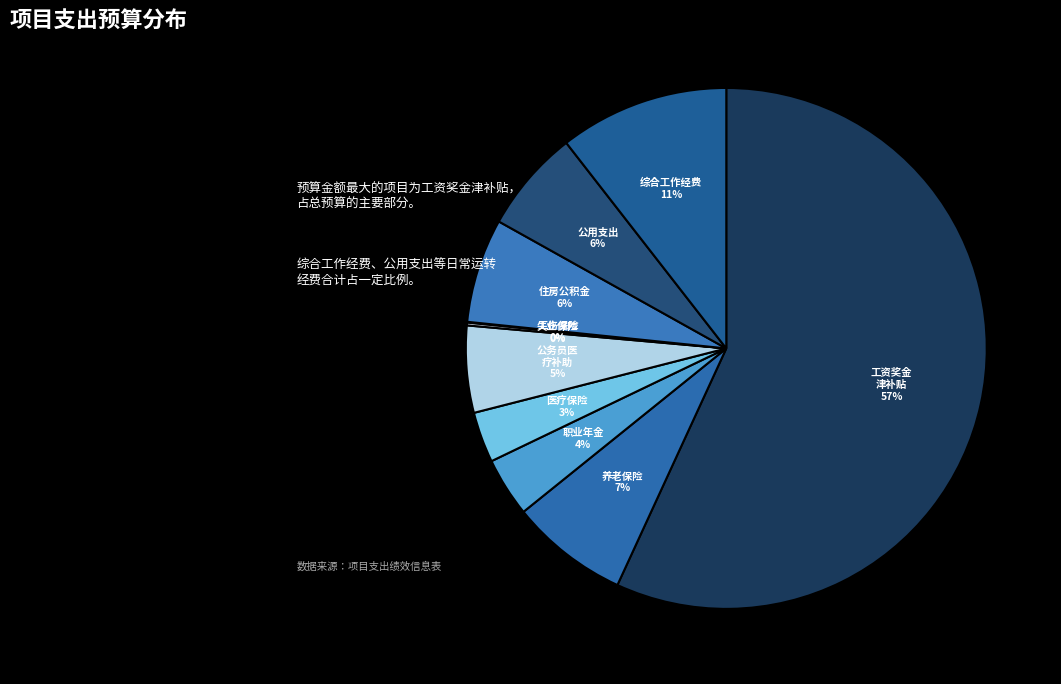

Rank the categories by value from highest to lowest.

工资奖金津补贴, 综合工作经费, 养老保险, 住房公积金, 公用支出, 公务员医疗补助, 职业年金, 医疗保险, 失业保险, 工伤保险